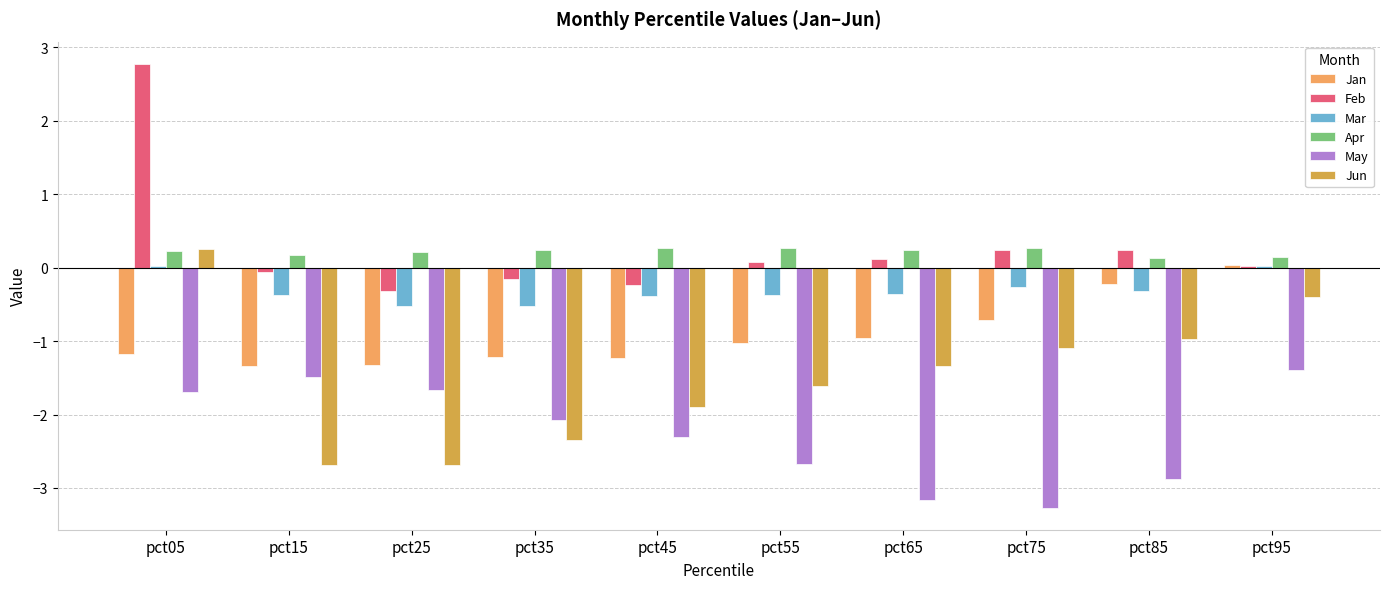

What is the greatest value displayed?

2.8